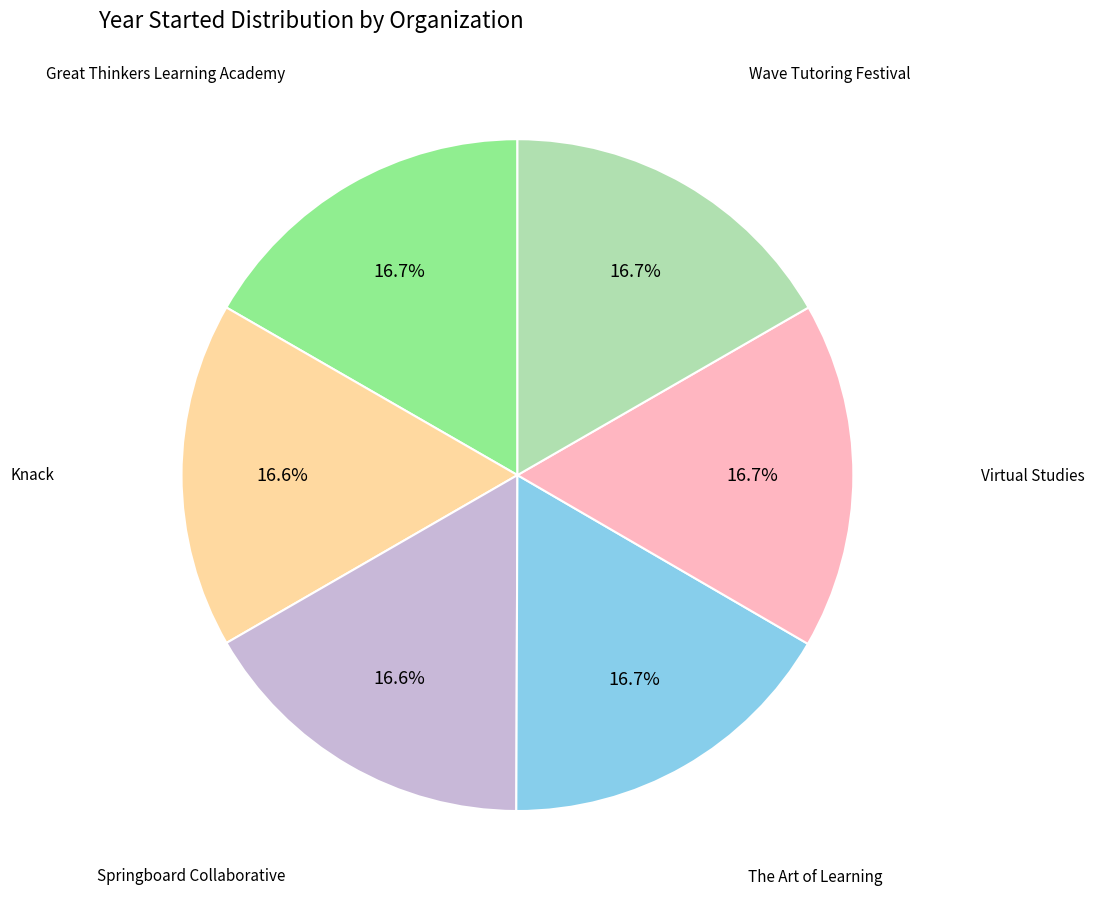

Does any single category account for the majority?

No